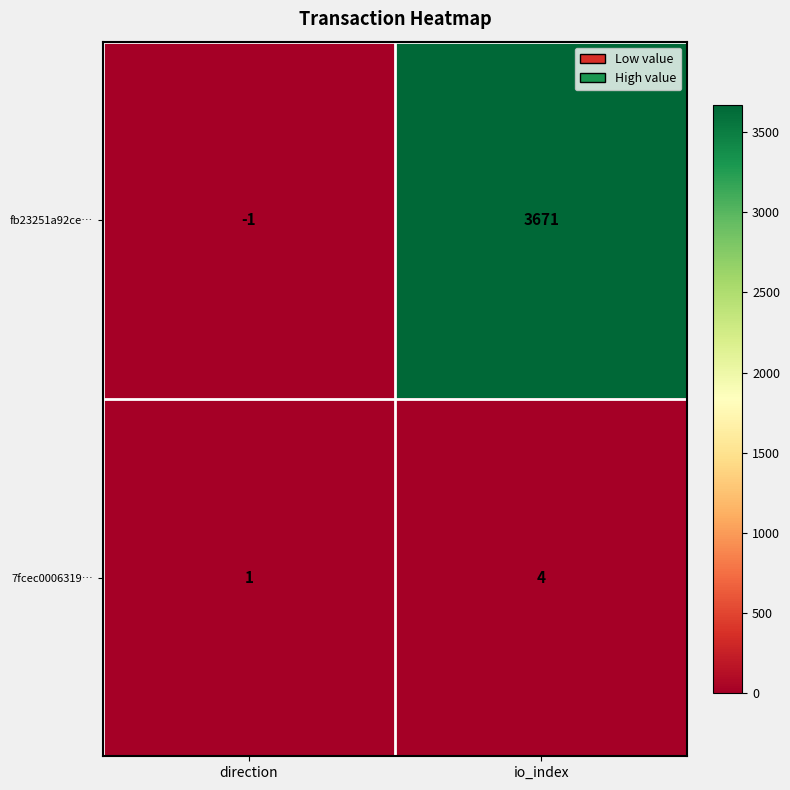

What value does the fb23251a92ce… series have at io_index, to the nearest 100?

3700